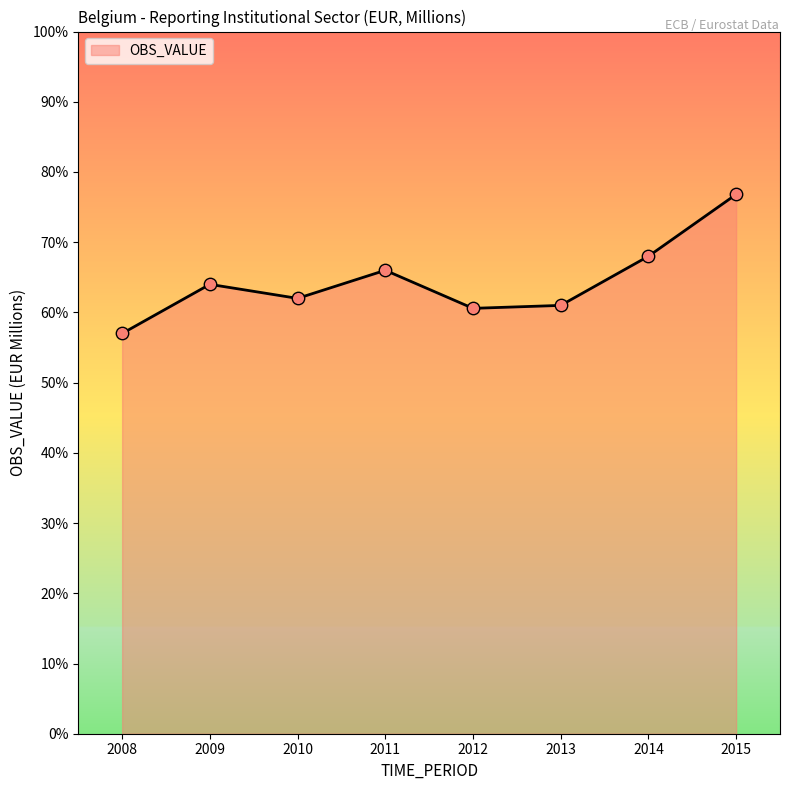

Approximately how many times larger is the value at 2008 compared to 2011?

0.9